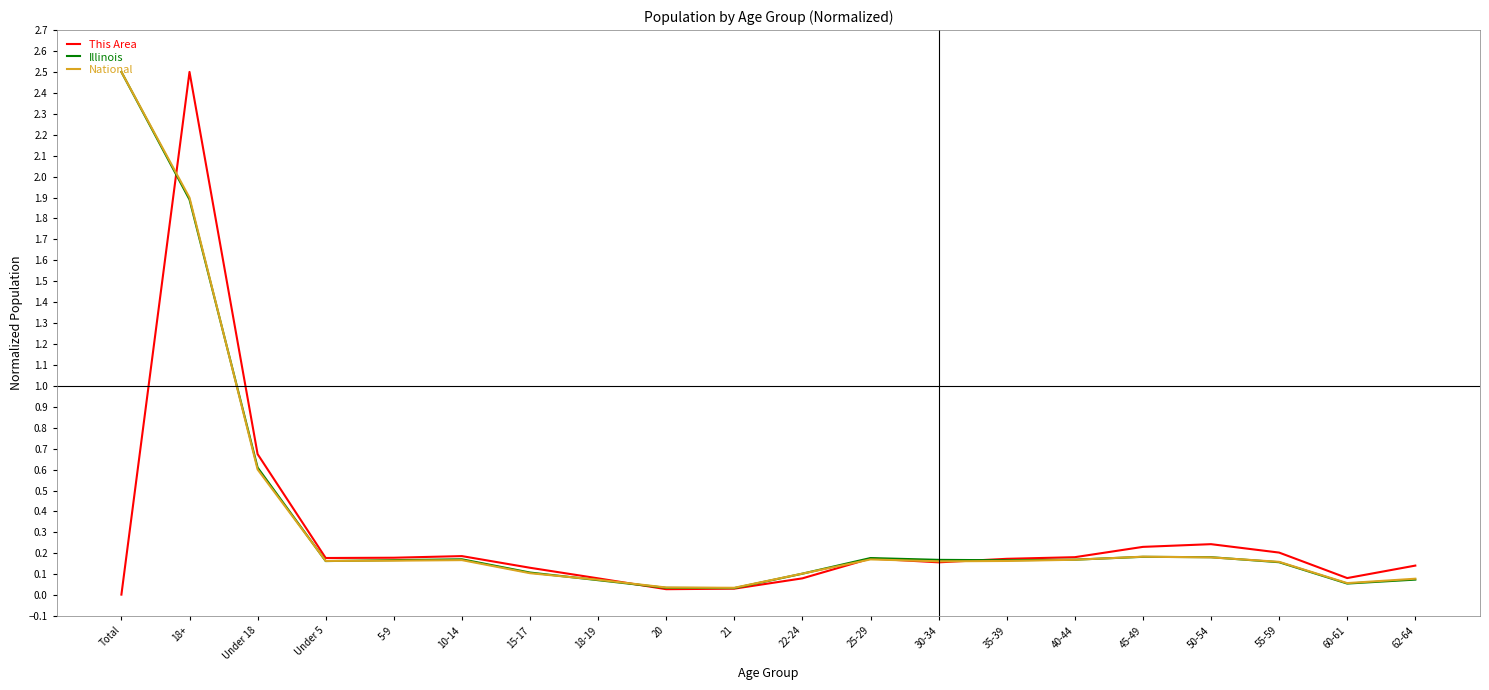

The value of This Area at 5-9 is 0.2. True or false?

True